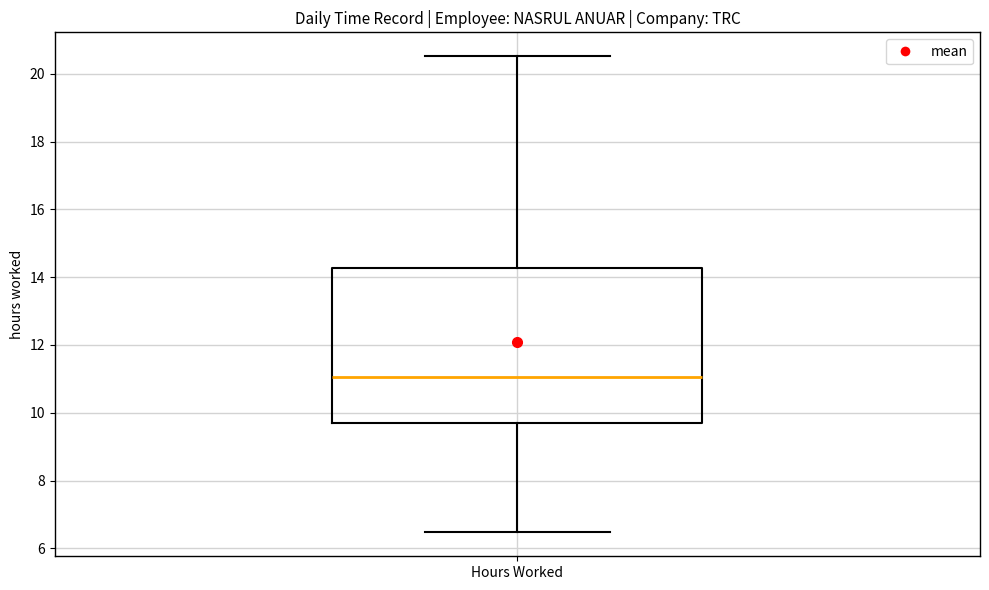

Transcribe this box plot: give where the median line is, the range the box spans, and where the two whiskers end, as read against the y-axis. The values are not printed on the chart, so give them approximately, as read against the axis.

median 11.0, box 9.6 to 14.2, whiskers 6.4 to 20.6